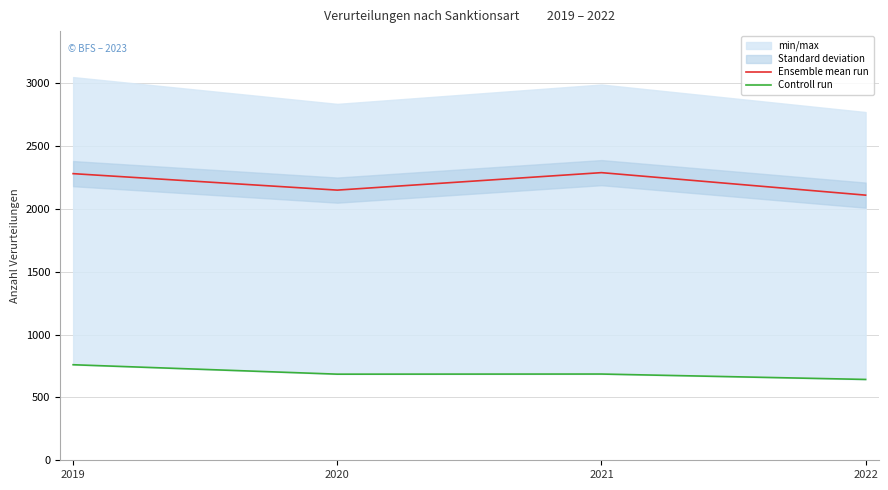

Is it true that Ensemble mean run equals 2109 at 2022?

True